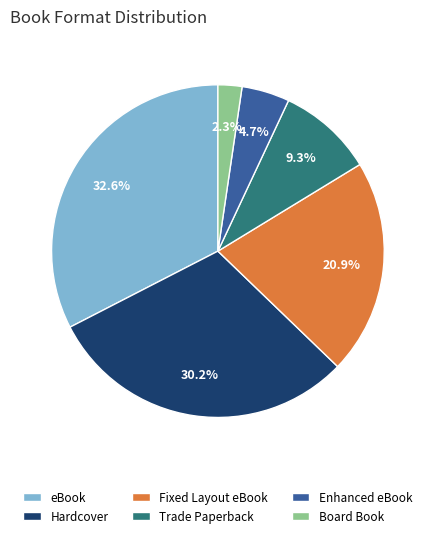

Does Enhanced eBook account for over 50% of the chart?

No